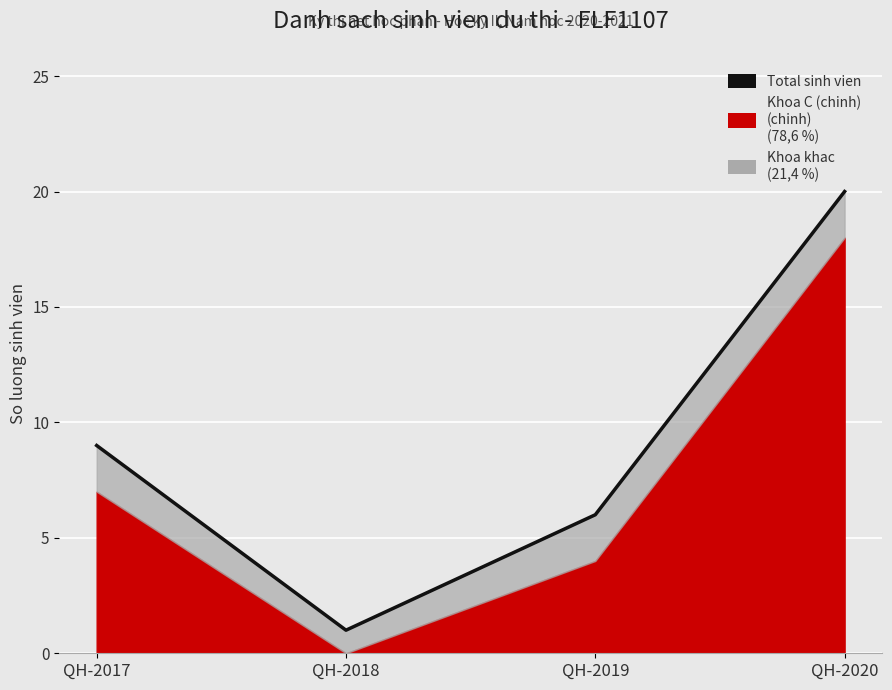

What is the value of the 4th point from the left?

20